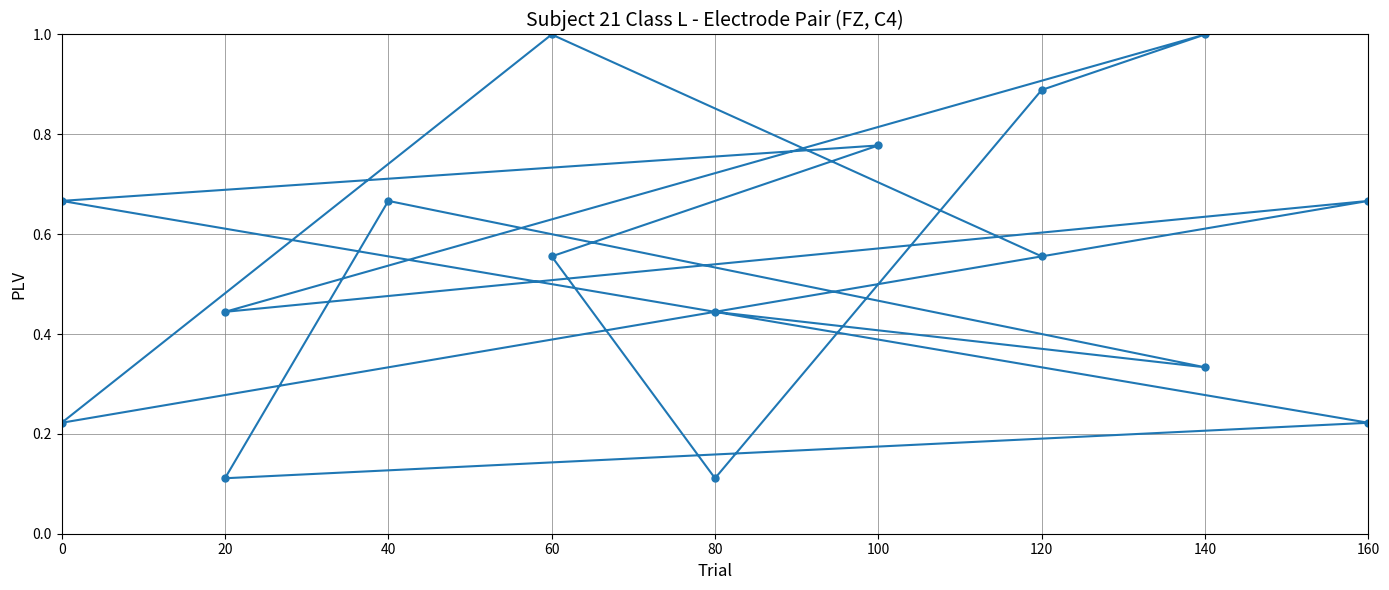

The value at 40 is 0.1. True or false?

False